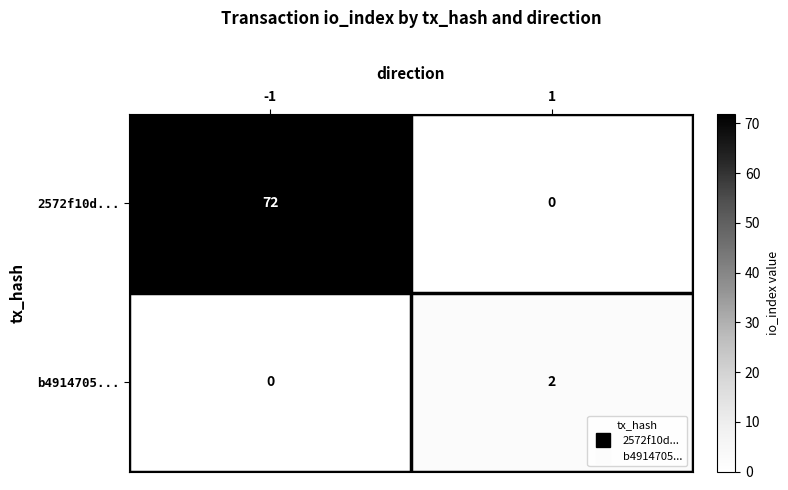

Rank the series by their average value, from lowest to highest.

b4914705..., 2572f10d...